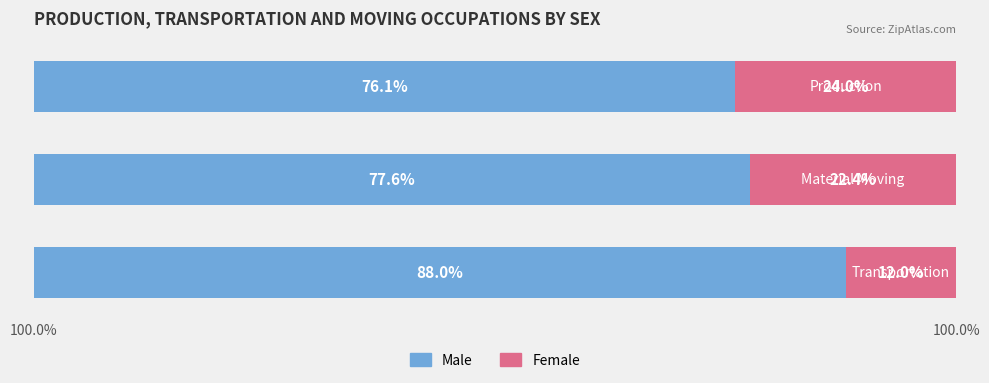

What are all the series names shown in the legend?

Male, Female